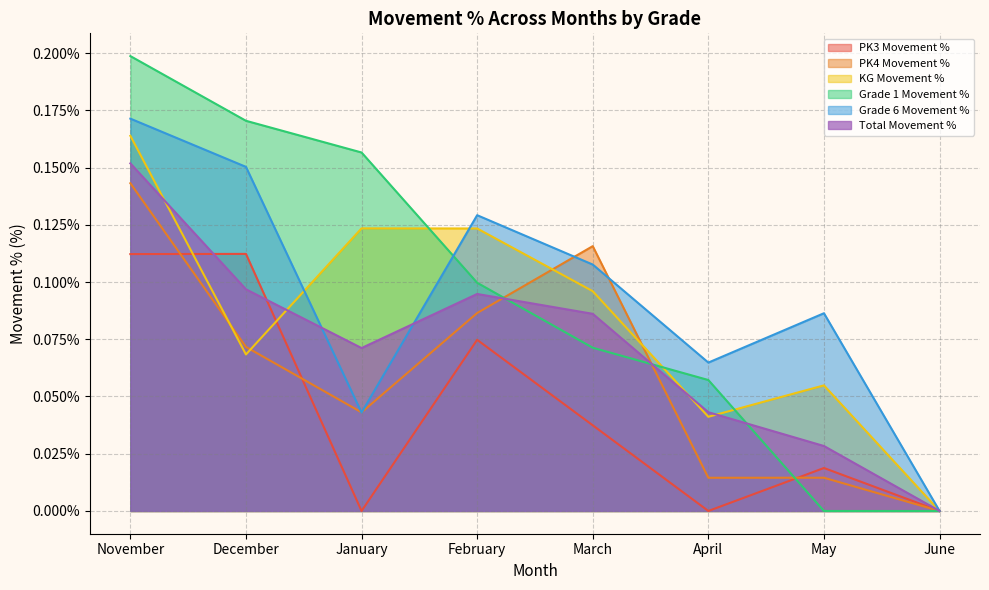

Which series has the largest range (max minus min)?

Grade 1 Movement %